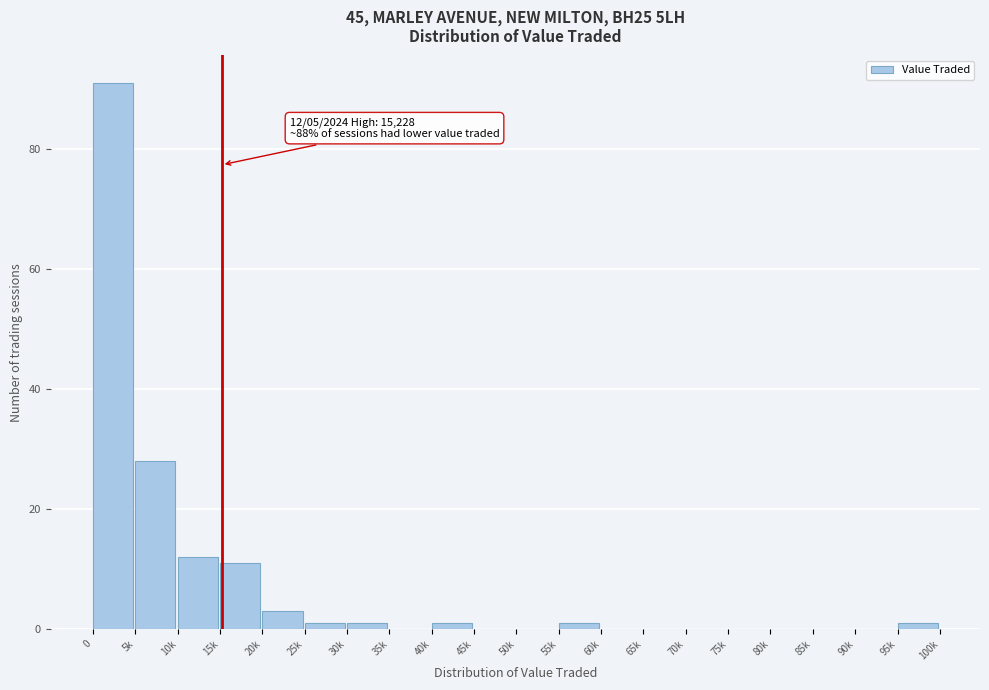

Reading left to right, list all the values displayed in this chart.

0=91	5k=28	10k=12	15k=11	20k=3	25k=1	30k=1	35k=0	40k=1	45k=0	50k=0	55k=1	60k=0	65k=0	70k=0	75k=0	80k=0	85k=0	90k=0	95k=1